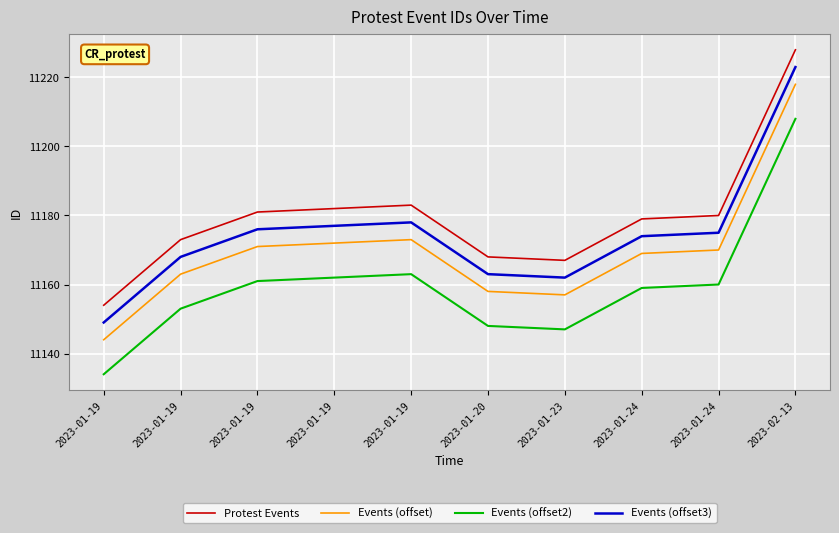

Is the value of Events (offset2) at 2023-01-24 greater than the value of Protest Events at 2023-01-19?

Yes